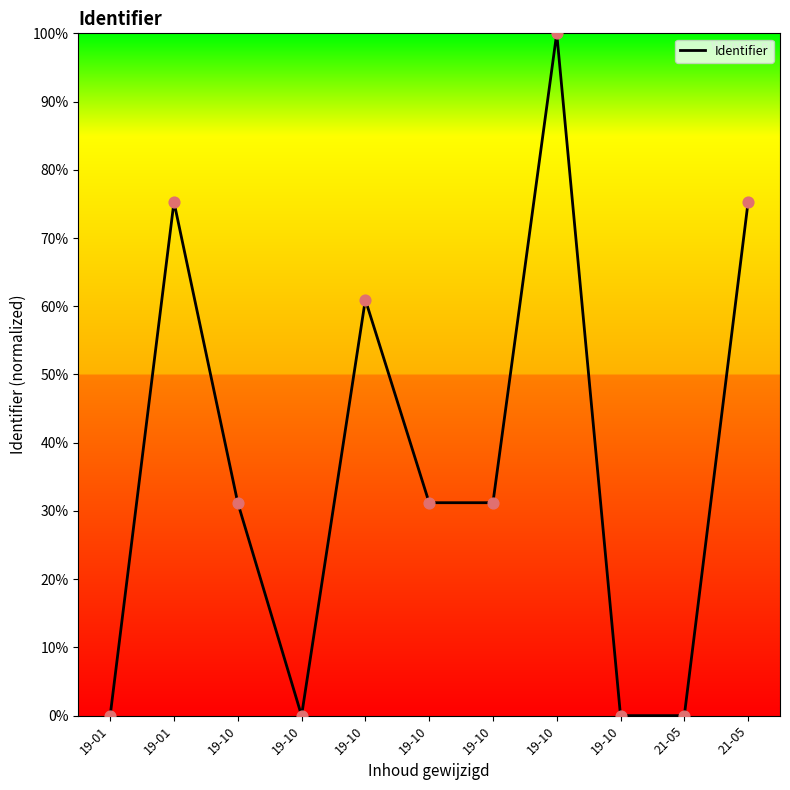

Between 19-01 and 19-10, which is larger?

19-01